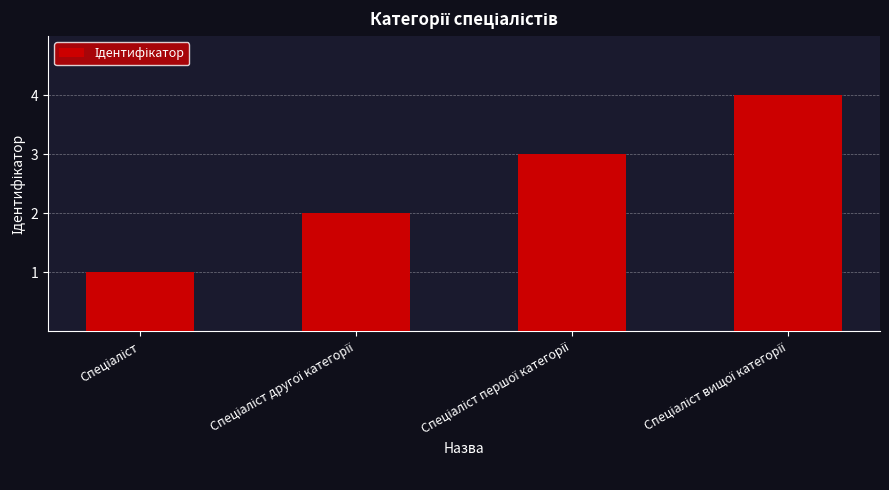

What is the greatest value displayed?

4